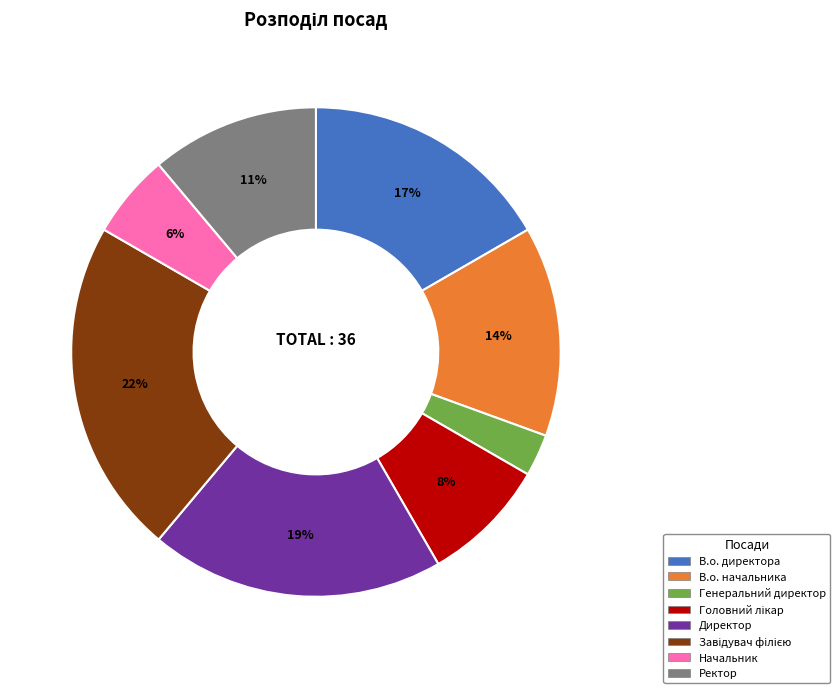

Does Начальник account for over 50% of the chart?

No